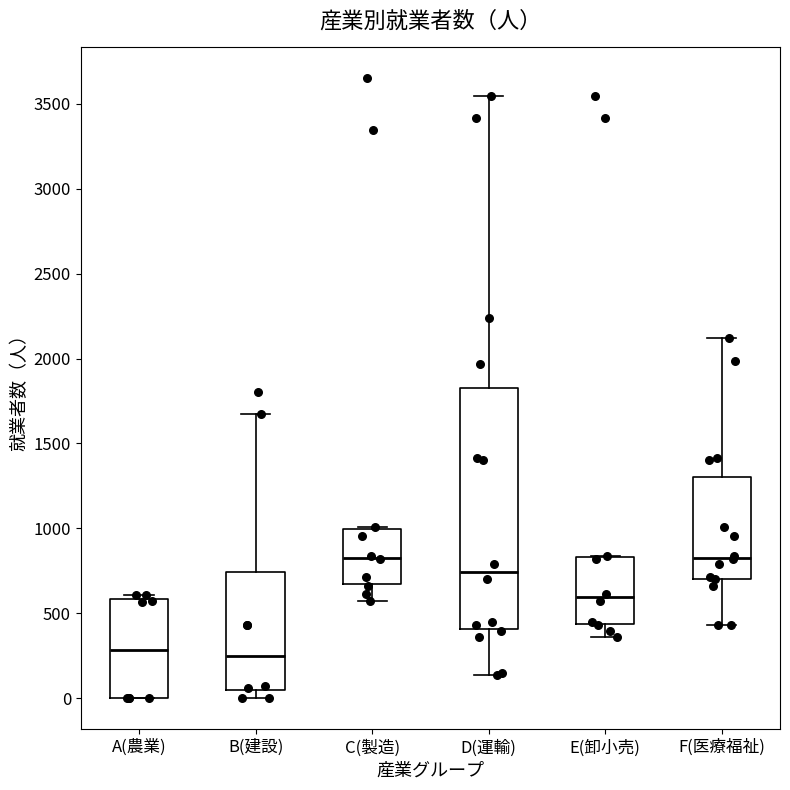

Comparing the boxes themselves (not the whiskers), which one is the tallest?

D(運輸)